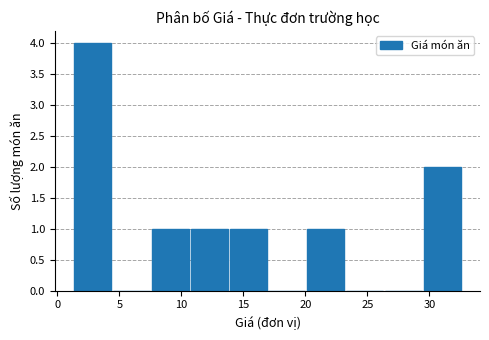

Reading left to right, transcribe this chart: for each bar, give the range it covers on the x-axis and its height. Neither the bar edges nor the heights are printed on the chart, so give them approximately, as read against the axes.

1.5 to 4.5: 4
4.5 to 7.5: 0
7.5 to 10.5: 1
10.5 to 14.0: 1
14.0 to 17.0: 1
17.0 to 20.0: 0
20.0 to 23.0: 1
23.0 to 26.5: 0
26.5 to 29.5: 0
29.5 to 32.5: 2